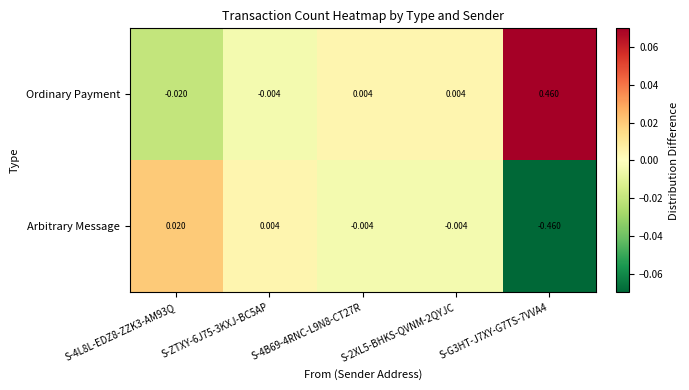

List the series in order of their peak value, highest first.

Ordinary Payment, Arbitrary Message